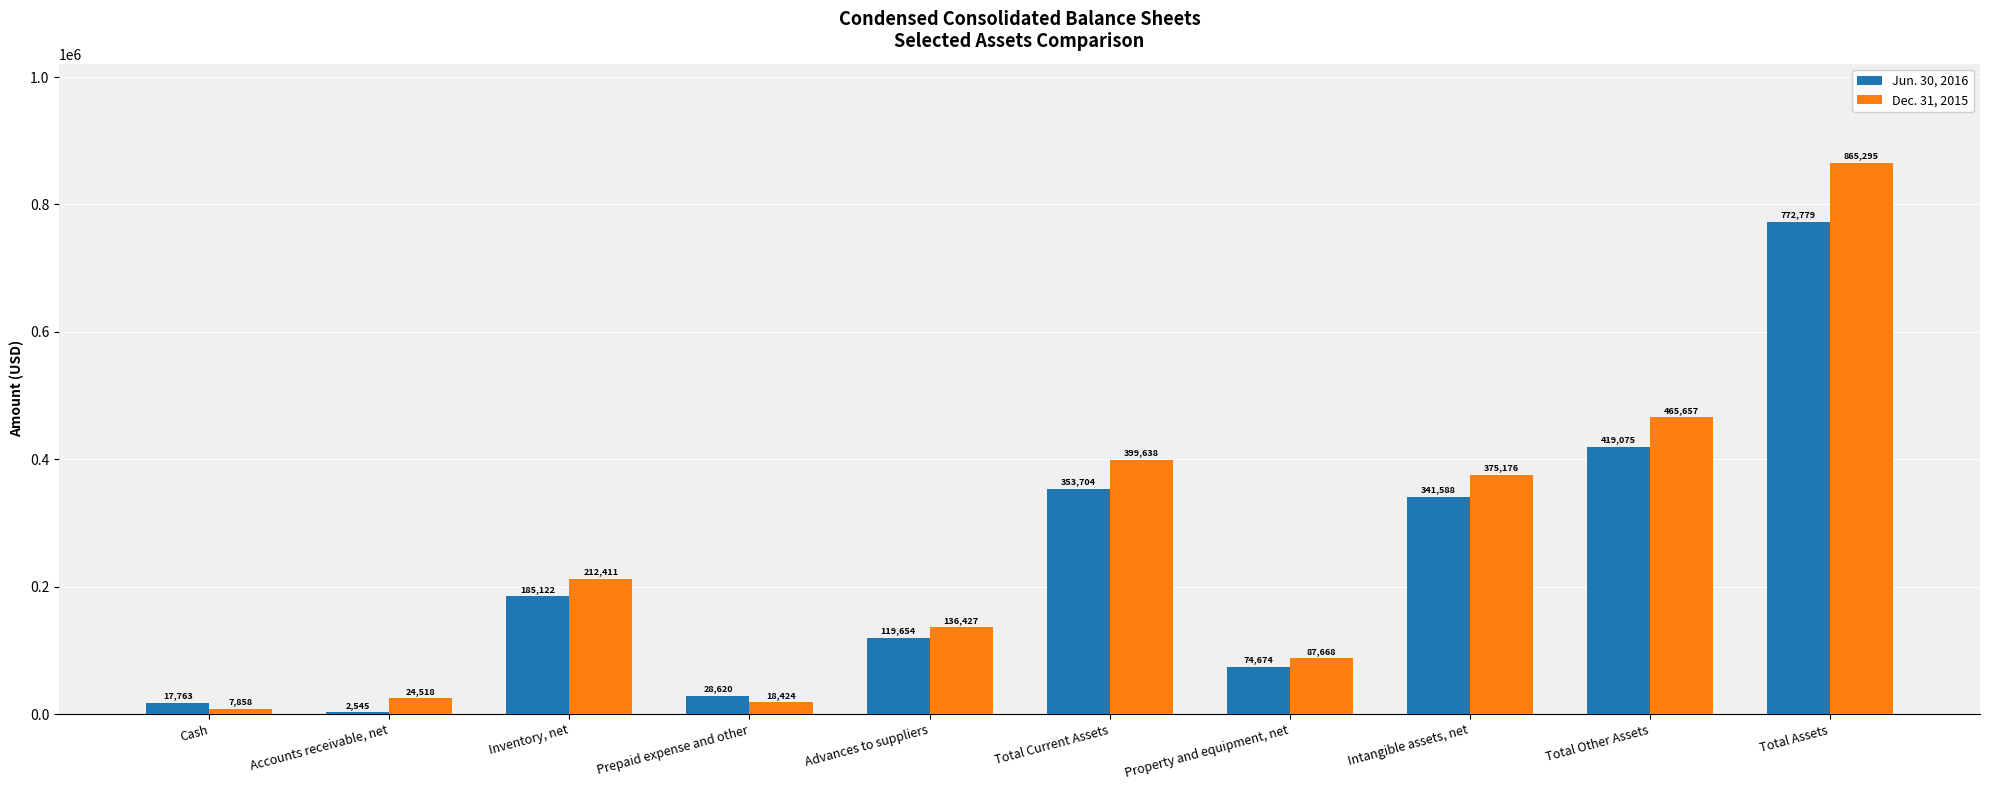

What value does the Dec. 31, 2015 series have at Advances to suppliers?

136427